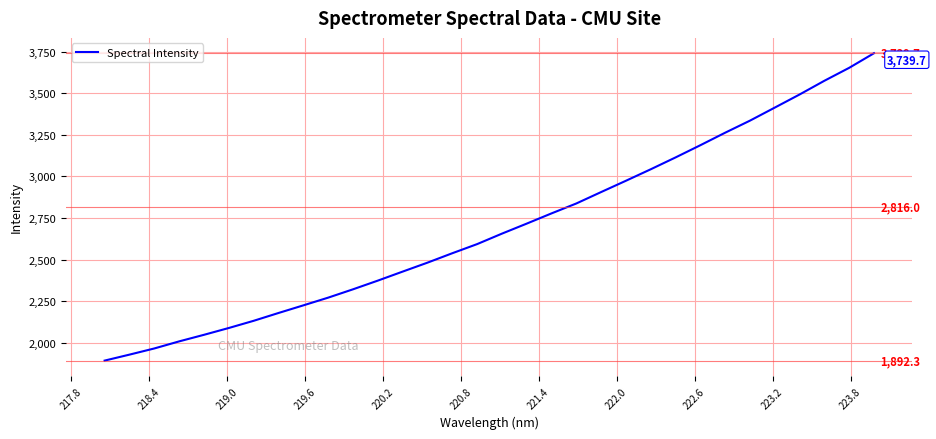

What is the minimum value shown in the chart?

1892.3